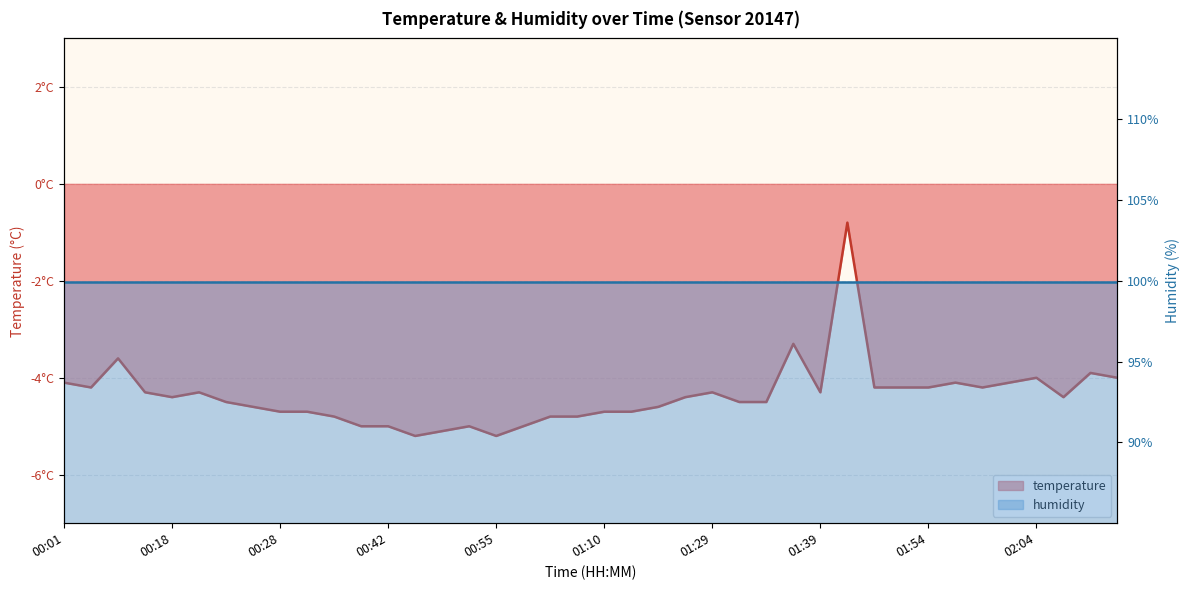

What is the greatest value displayed?

-0.8